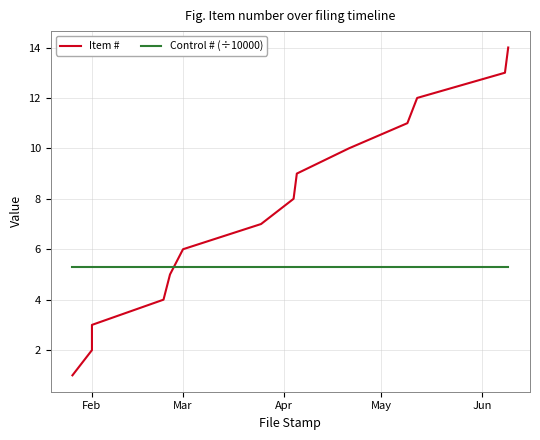

What is the minimum value for Control # (÷10000)?

5.3